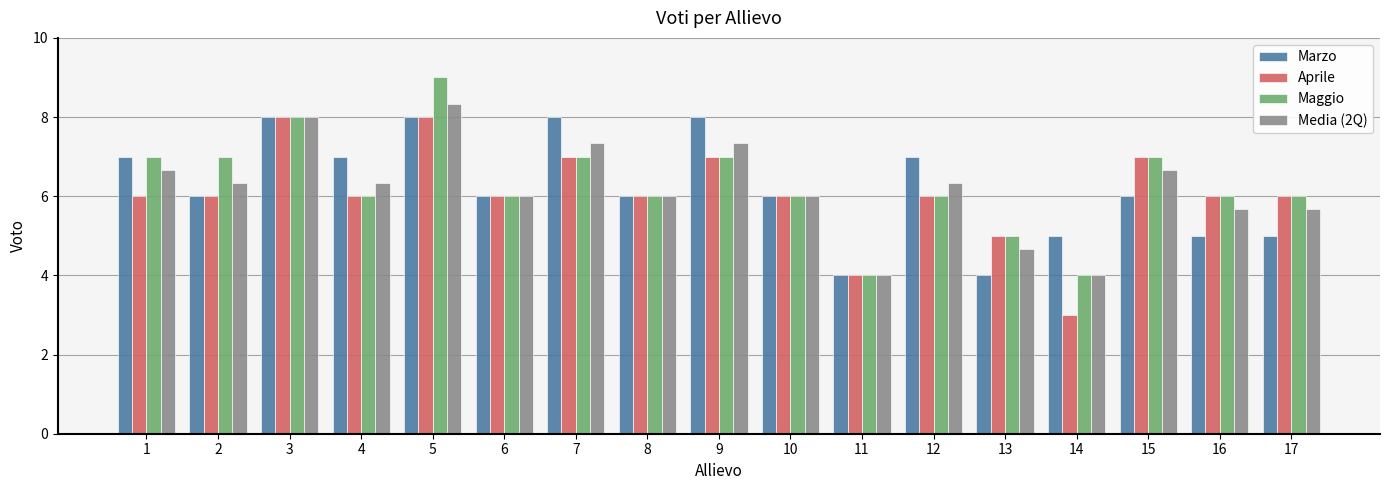

How many bars are there in each group?

4